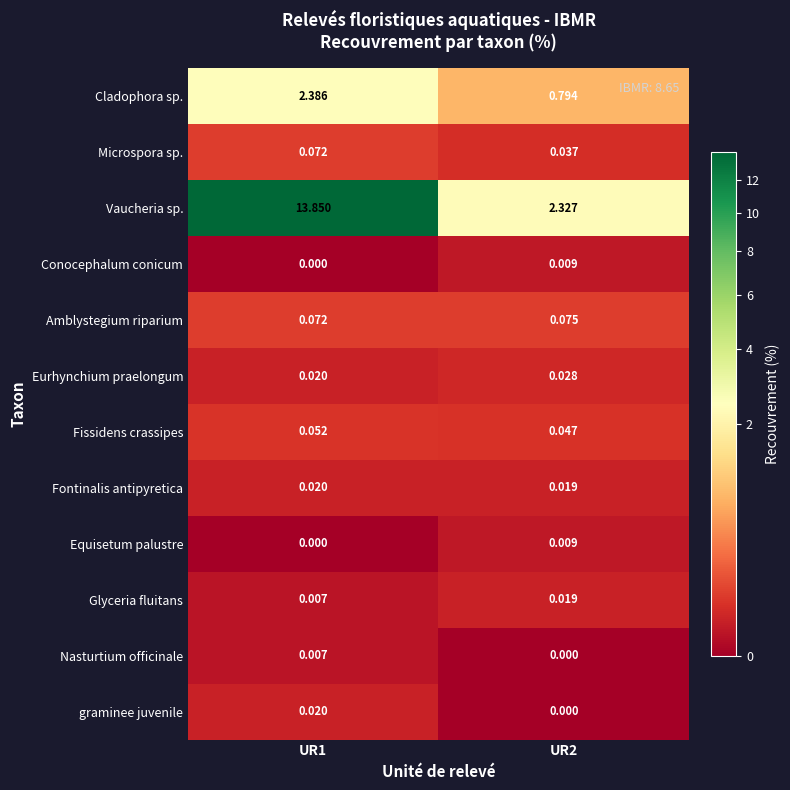

Which series has the largest total across all categories?

Vaucheria sp.